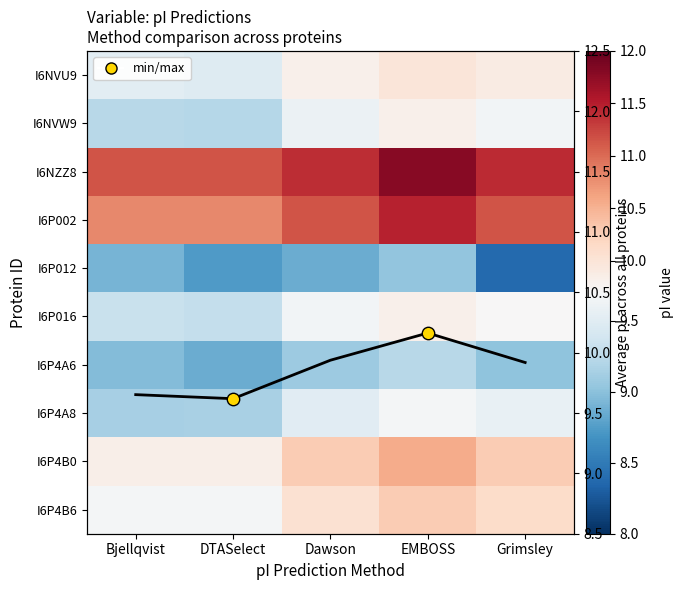

The I6P4B6 series shows 3.6 at Bjellqvist. True or false?

False